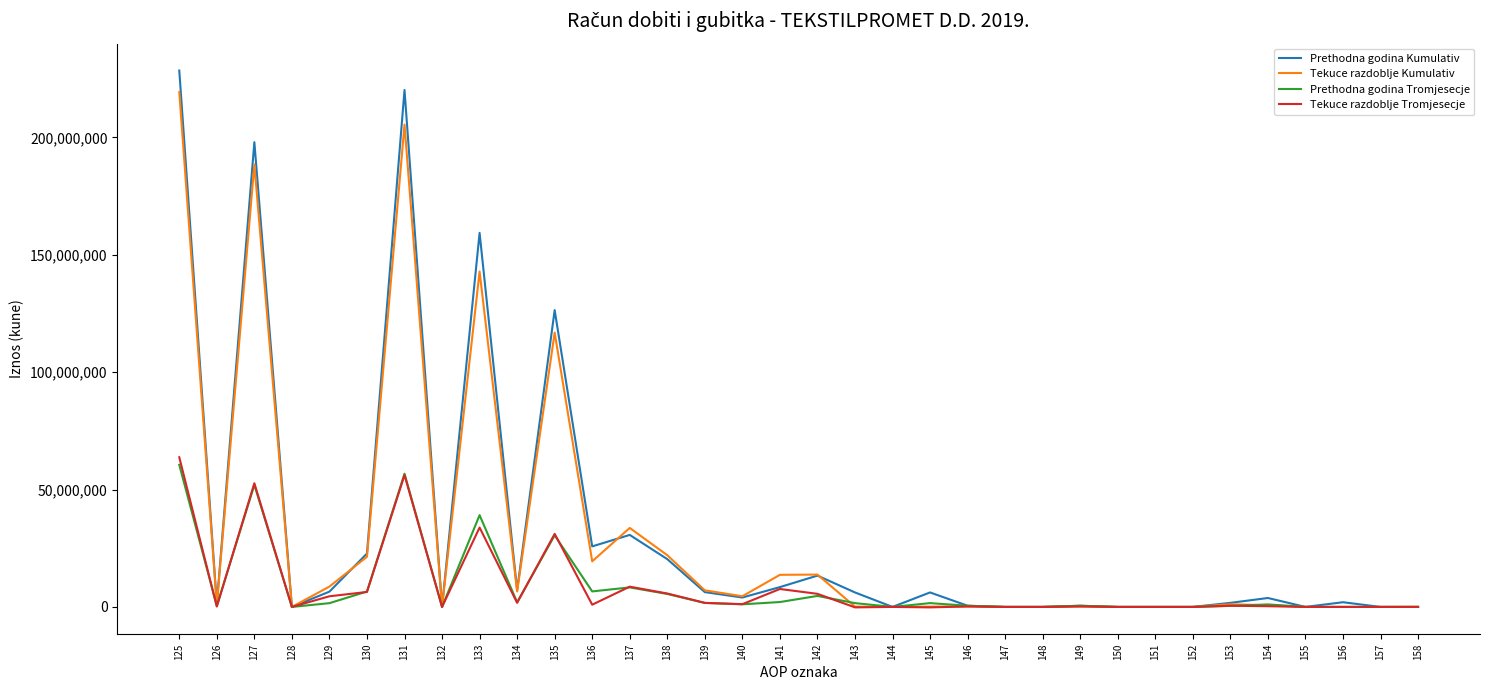

At which label does Tekuce razdoblje Kumulativ reach its peak?

125